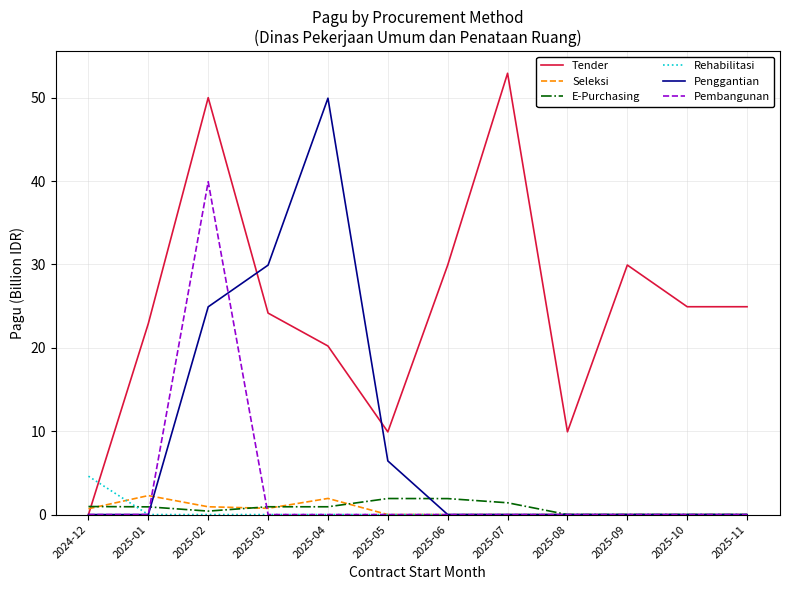

Which series changed the most between 2025-01 and 2025-03?

Penggantian